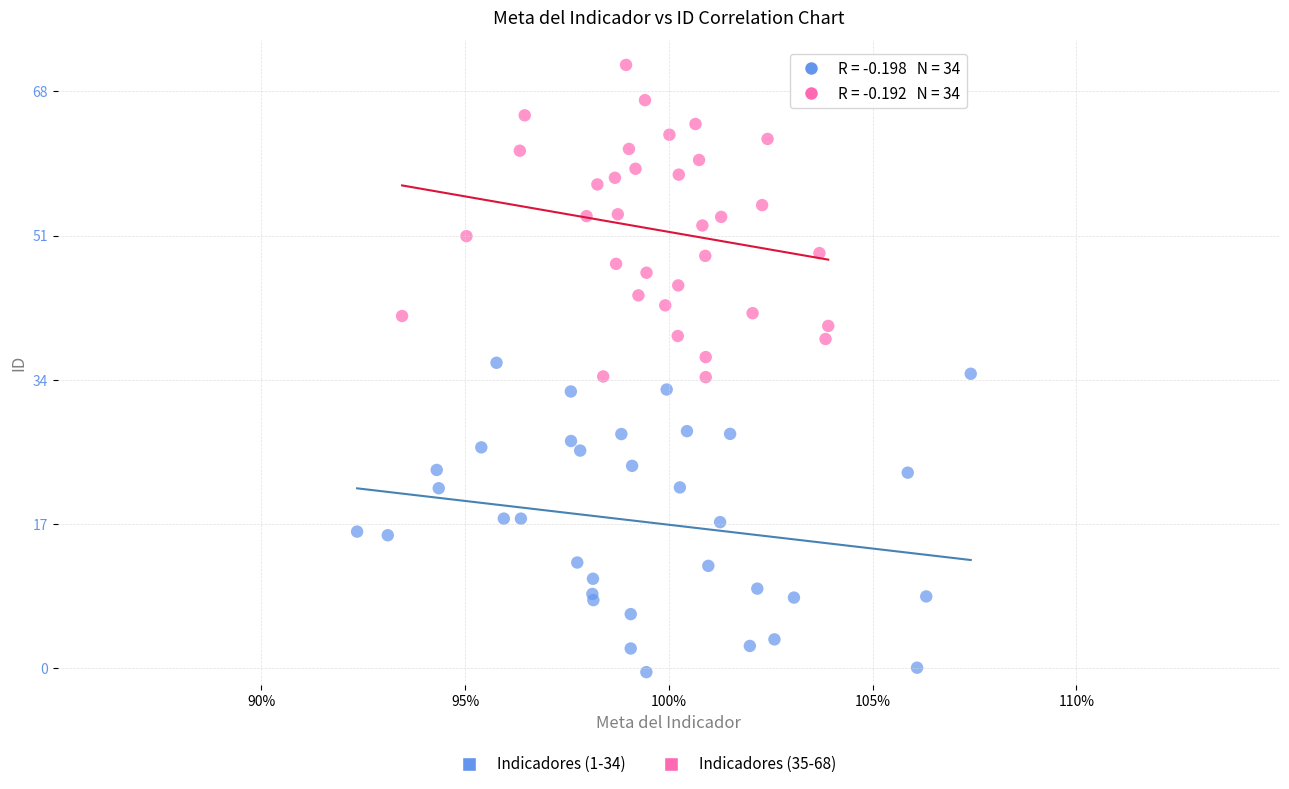

Which series reaches the maximum Y coordinate?

Indicadores (35-68)